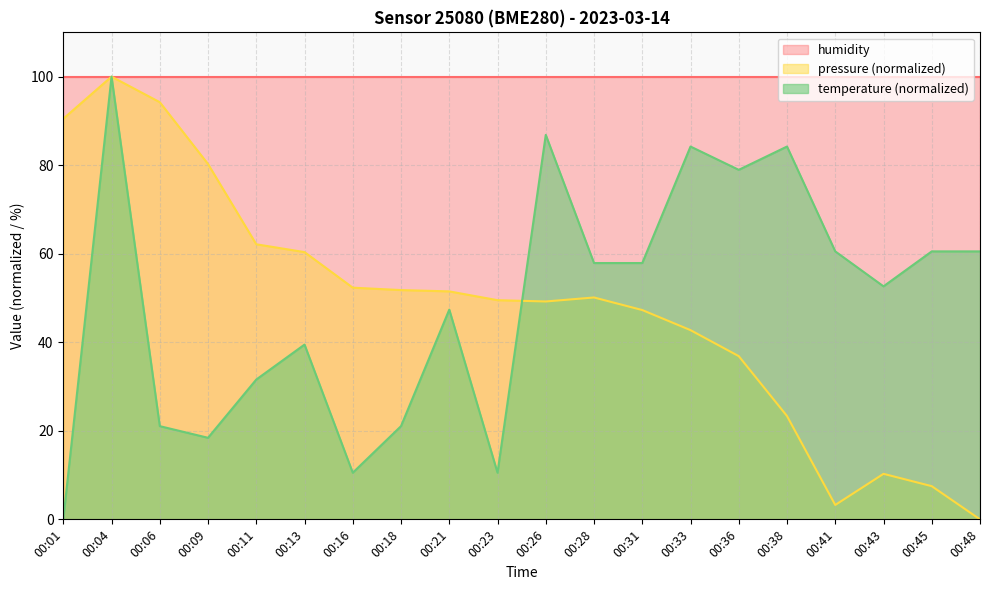

What is the total value across all series at 00:31?

205.2